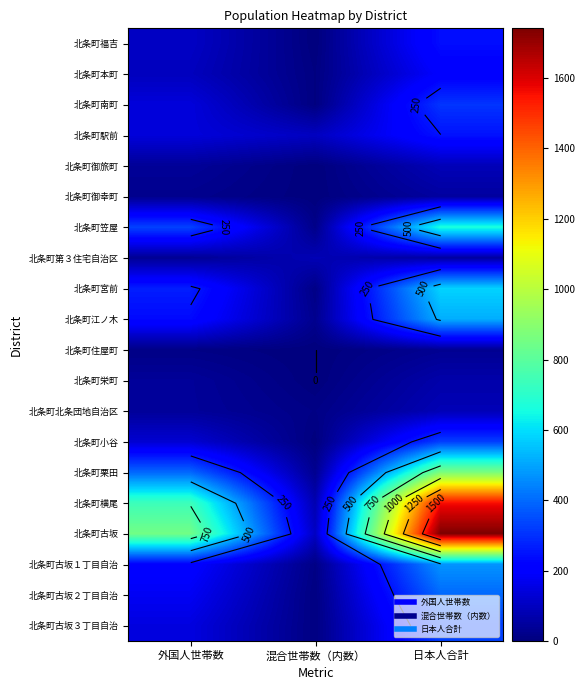

Is the value of 北条町本町 at 外国人世帯数 greater than the value of 北条町第３住宅自治区 at 外国人世帯数?

Yes